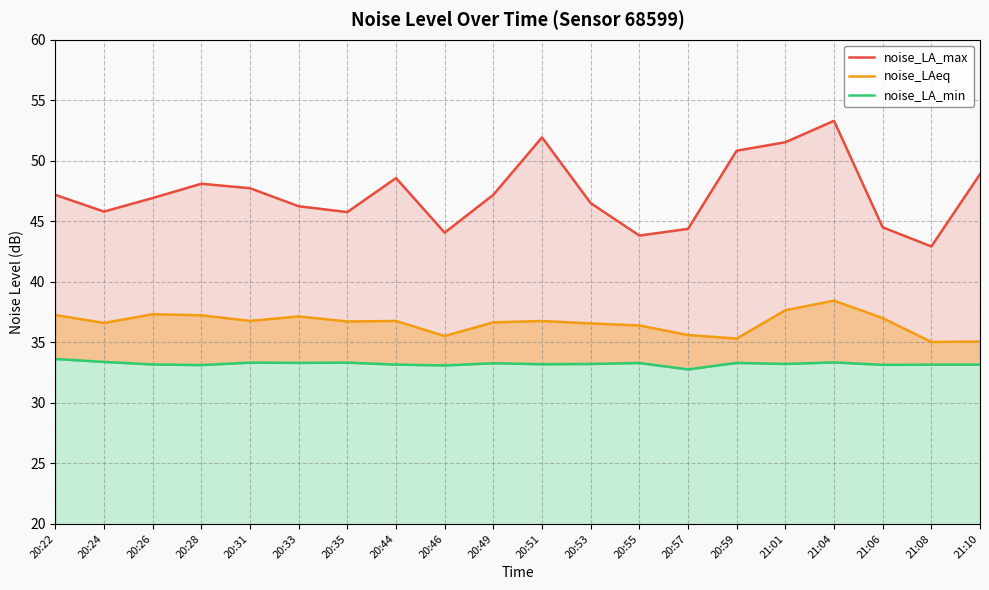

True or false: noise_LA_max has a value of 47.2 at 20:22.

True